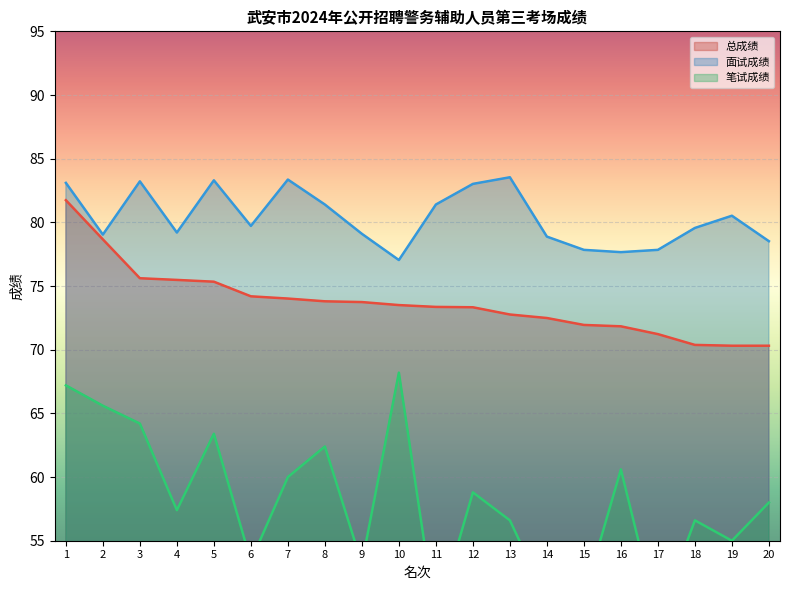

What are all the series names shown in the legend?

笔试成绩, 面试成绩, 总成绩